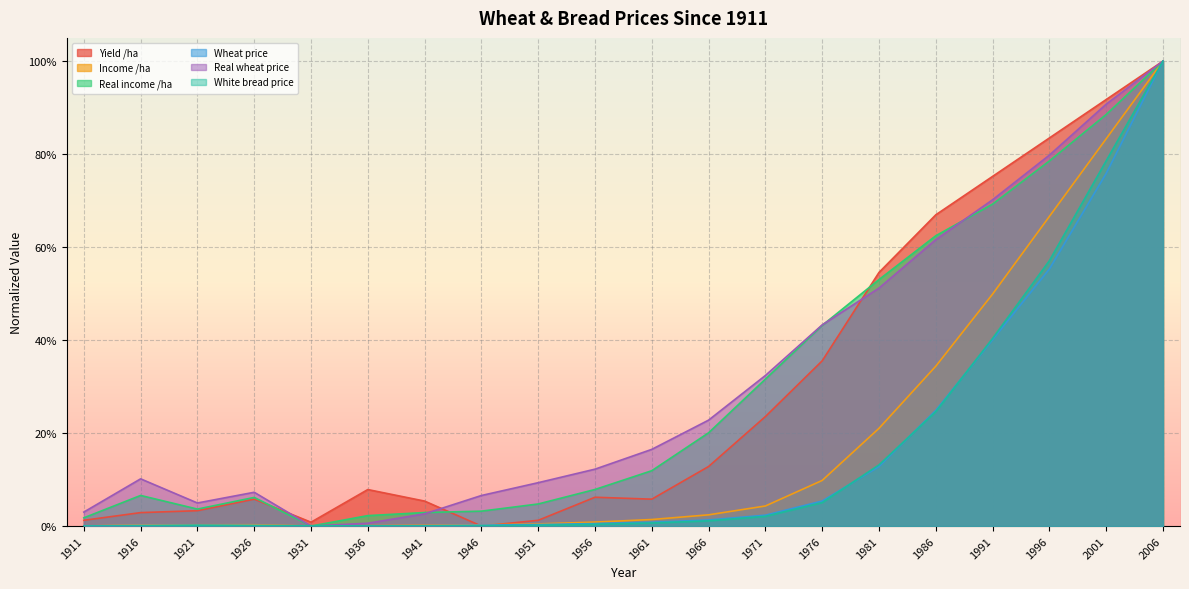

Reading left to right, list all the values displayed in this chart.

Yield /ha: 0.0	0.0	0.0	0.1	0.0	0.1	0.1	0.0	0.0	0.1	0.1	0.1	0.2	0.4	0.5	0.7	0.8	0.8	0.9	1.0
Income /ha: 0.0	0.0	0.0	0.0	0.0	0.0	0.0	0.0	0.0	0.0	0.0	0.0	0.0	0.1	0.2	0.3	0.5	0.7	0.8	1.0
Real income /ha: 0.0	0.1	0.0	0.1	0.0	0.0	0.0	0.0	0.0	0.1	0.1	0.2	0.3	0.4	0.5	0.6	0.7	0.8	0.9	1.0
Wheat price: 0.0	0.0	0.0	0.0	0.0	0.0	0.0	0.0	0.0	0.0	0.0	0.0	0.0	0.1	0.1	0.2	0.4	0.6	0.8	1.0
Real wheat price: 0.0	0.1	0.0	0.1	0.0	0.0	0.0	0.1	0.1	0.1	0.2	0.2	0.3	0.4	0.5	0.6	0.7	0.8	0.9	1.0
White bread price: 0.0	0.0	0.0	0.0	0.0	0.0	0.0	0.0	0.0	0.0	0.0	0.0	0.0	0.1	0.1	0.2	0.4	0.6	0.8	1.0